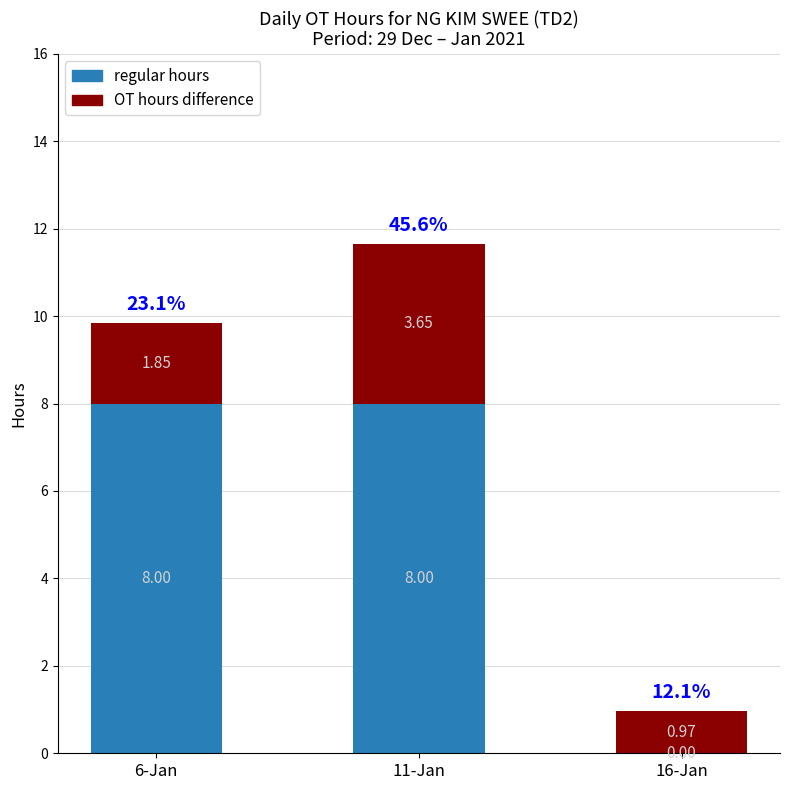

What is the total value across all series at 11-Jan?

11.7